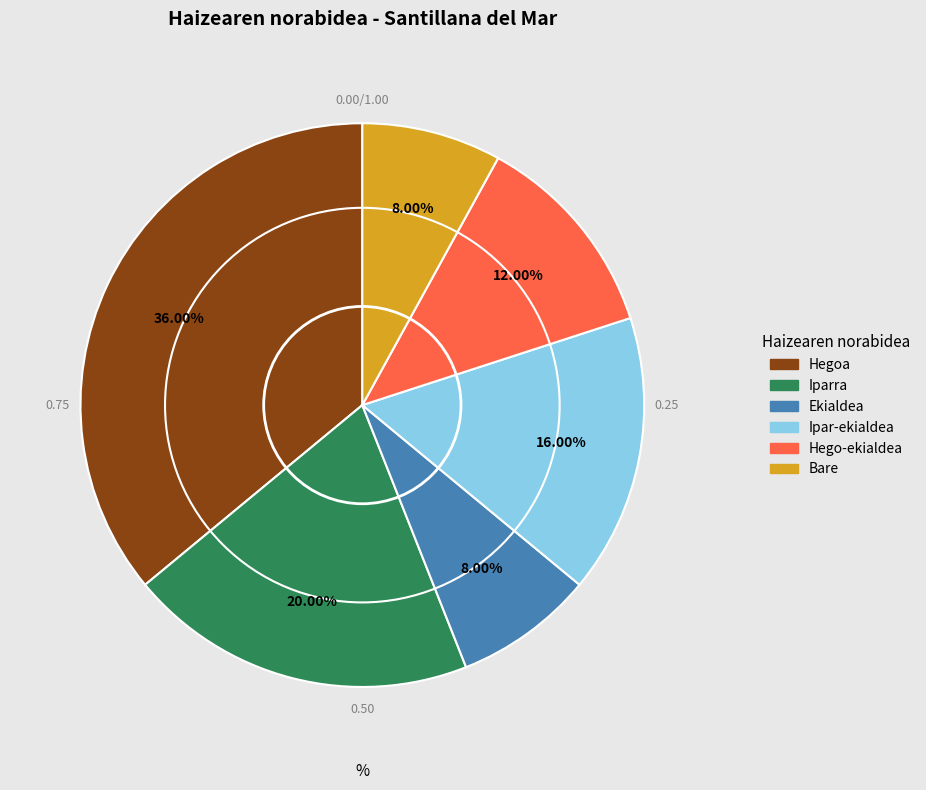

Is there a majority slice in this chart?

No